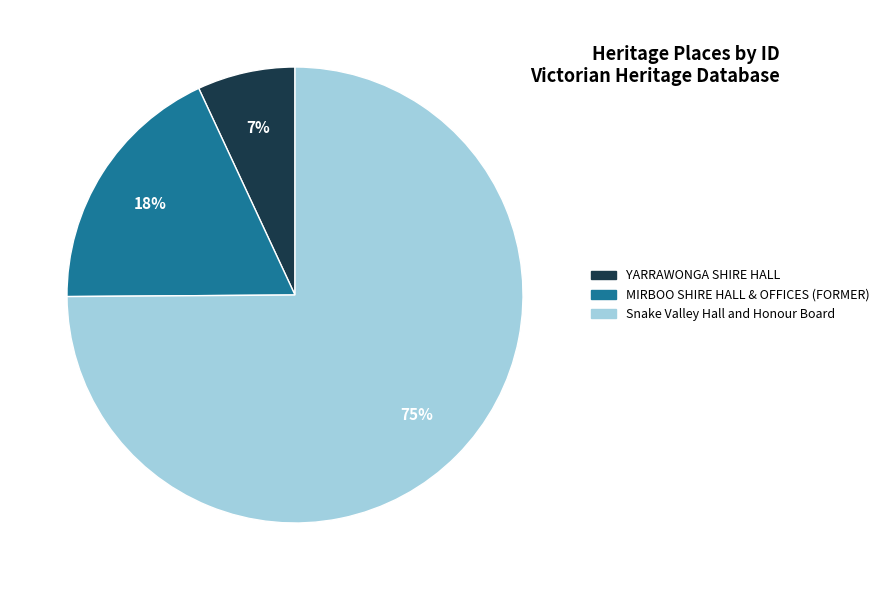

Which category has the smallest portion of the pie?

YARRAWONGA SHIRE HALL